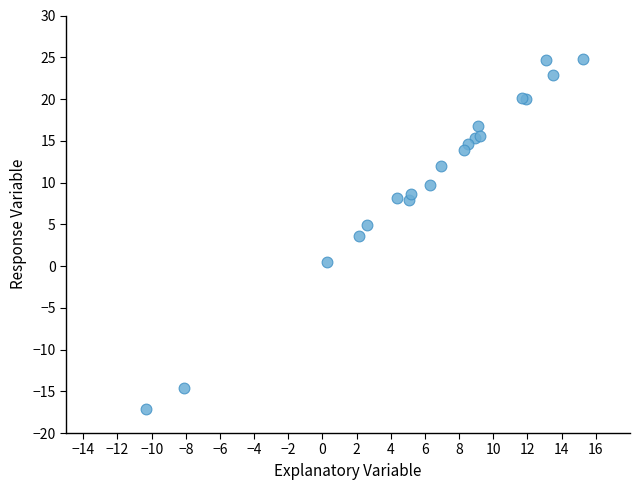

What Y value in the scatter plot is closest to 3?

3.6